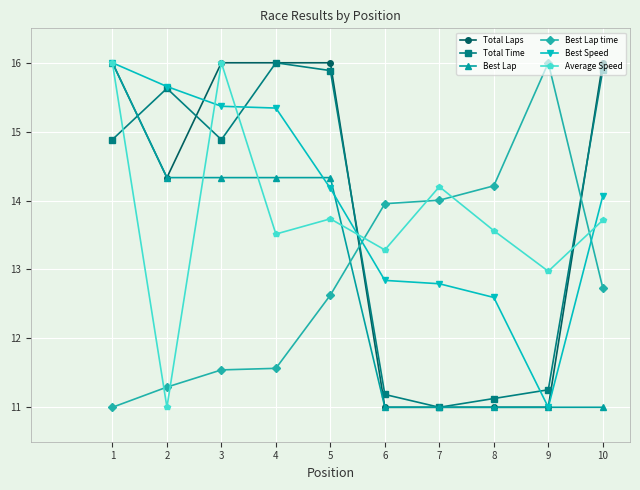

Is the value of Best Speed at 1 greater than the value of Best Lap time at 6?

Yes